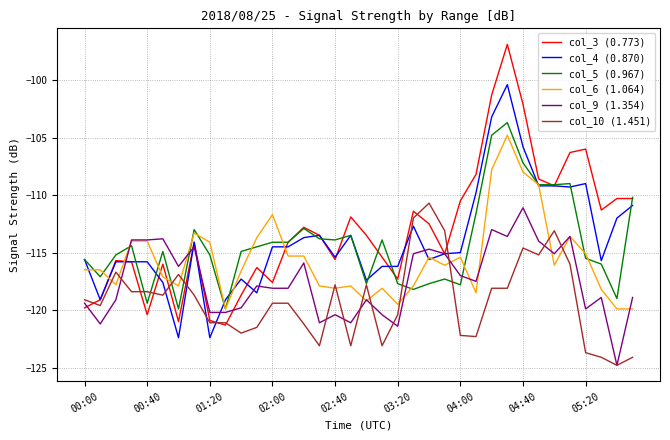

What is the lowest value of the col_5 (0.967) series?

-119.9